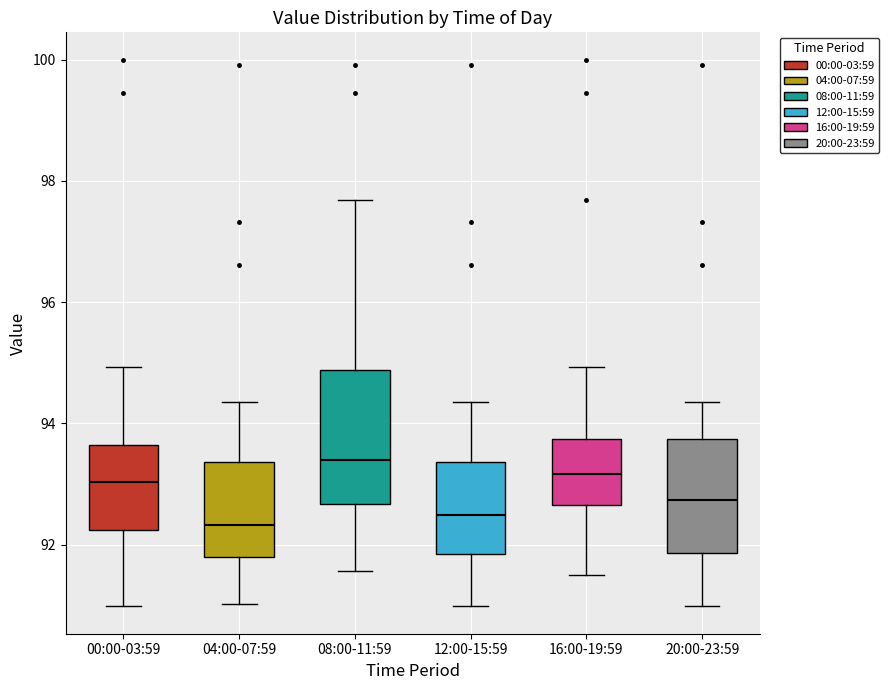

Comparing the boxes themselves (not the whiskers), which one is the tallest?

08:00-11:59